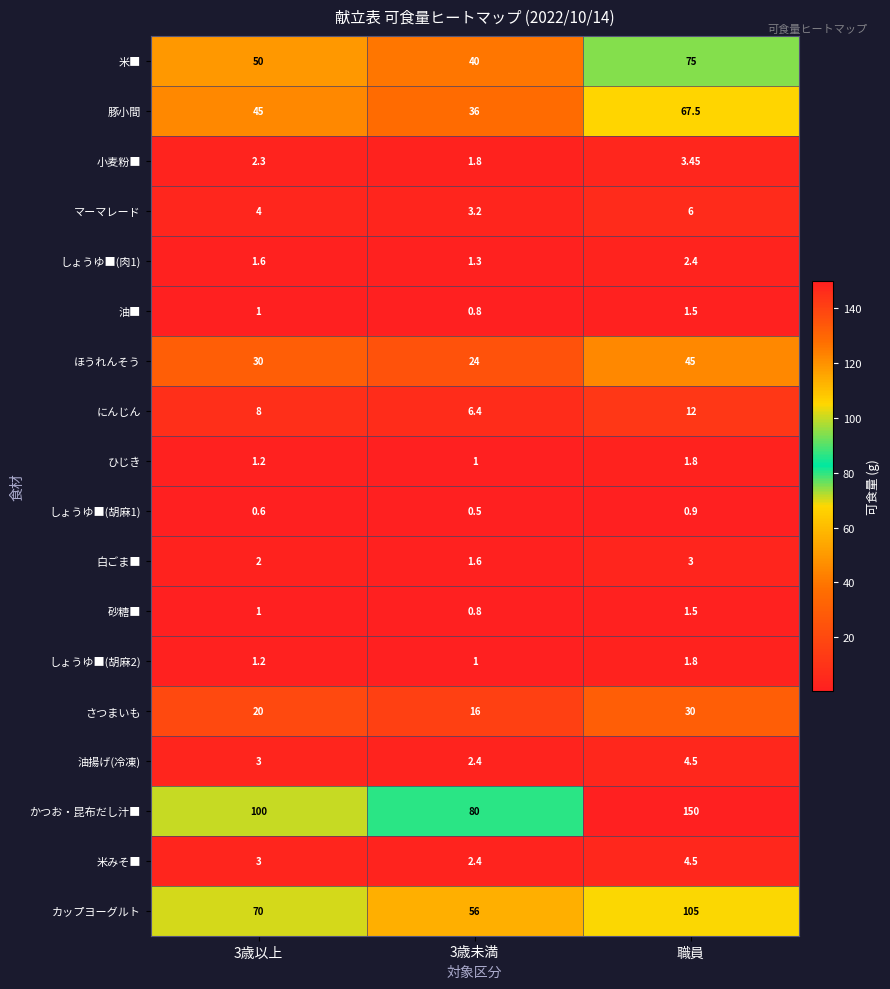

Which label corresponds to the largest value in the chart?

職員